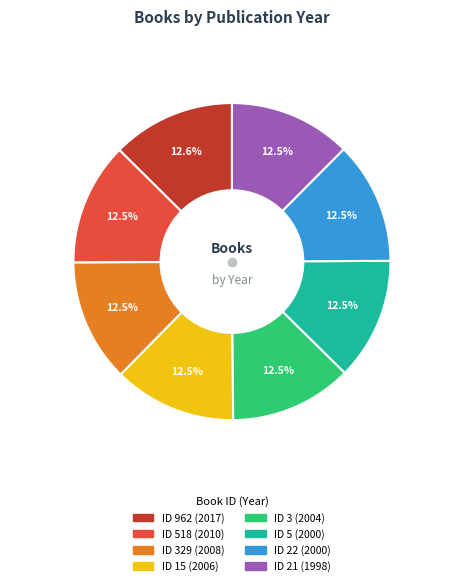

Is there a majority slice in this chart?

No